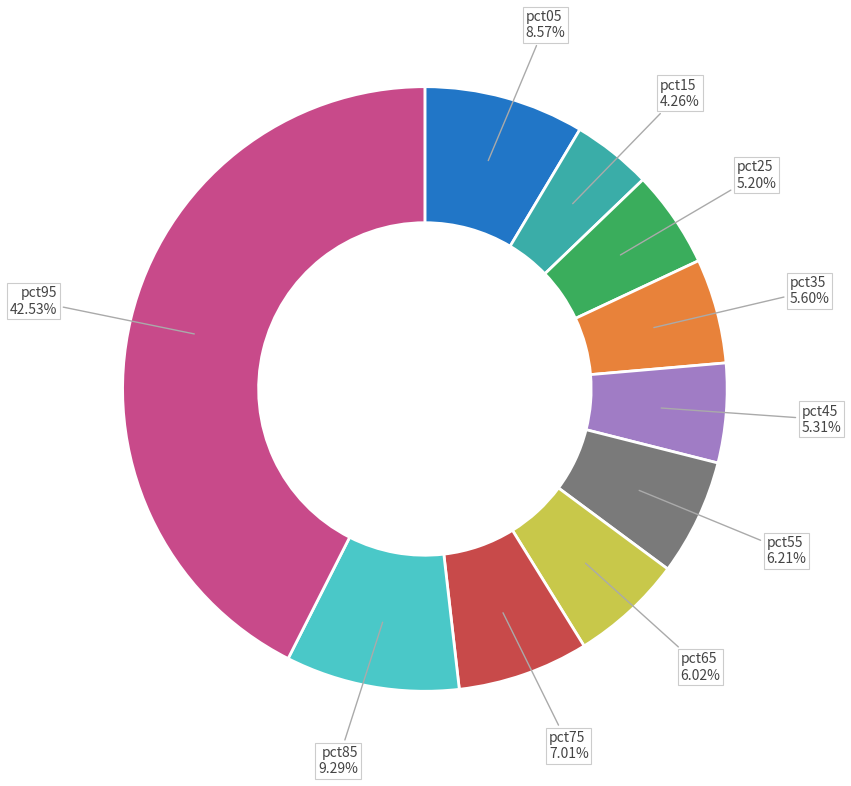

What percentage is the pct45 slice, to the nearest percent?

5%